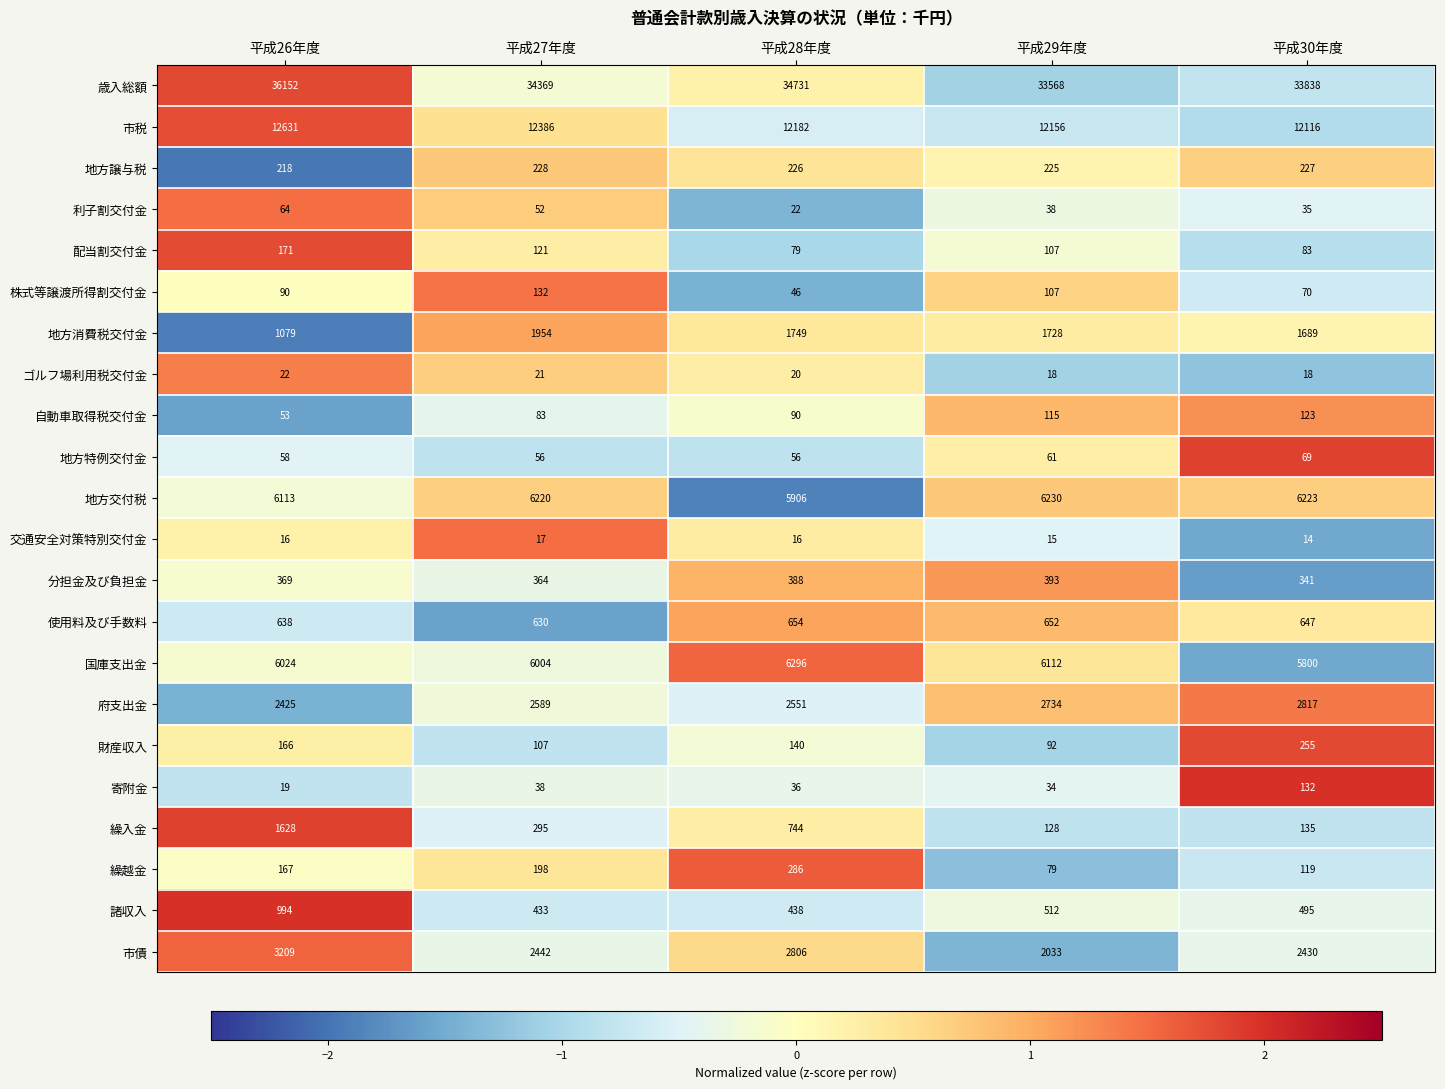

Is the value of 繰入金 at 平成29年度 greater than the value of 地方特例交付金 at 平成26年度?

Yes